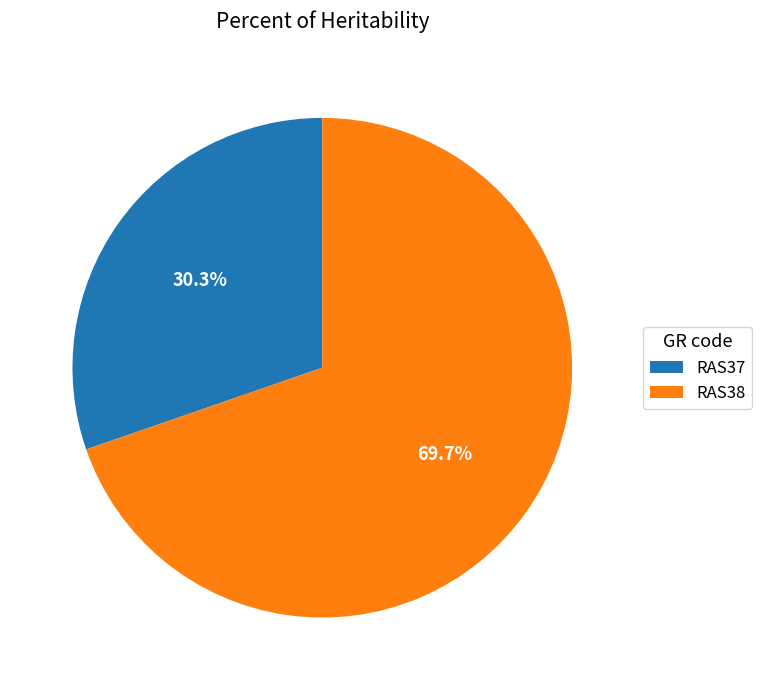

Which slice represents more than half of the pie?

RAS38